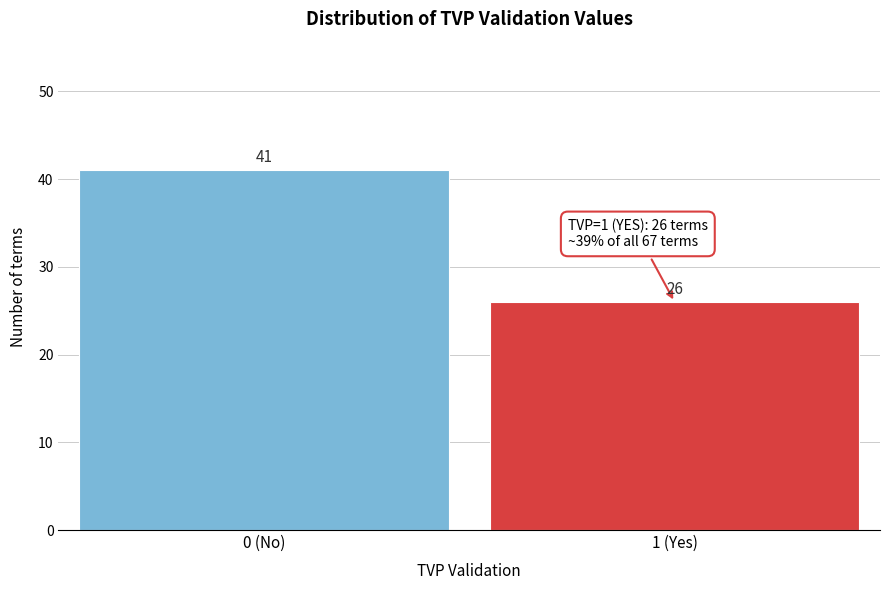

Reading right to left, list all the values displayed in this chart.

1 (Yes)=26	0 (No)=41